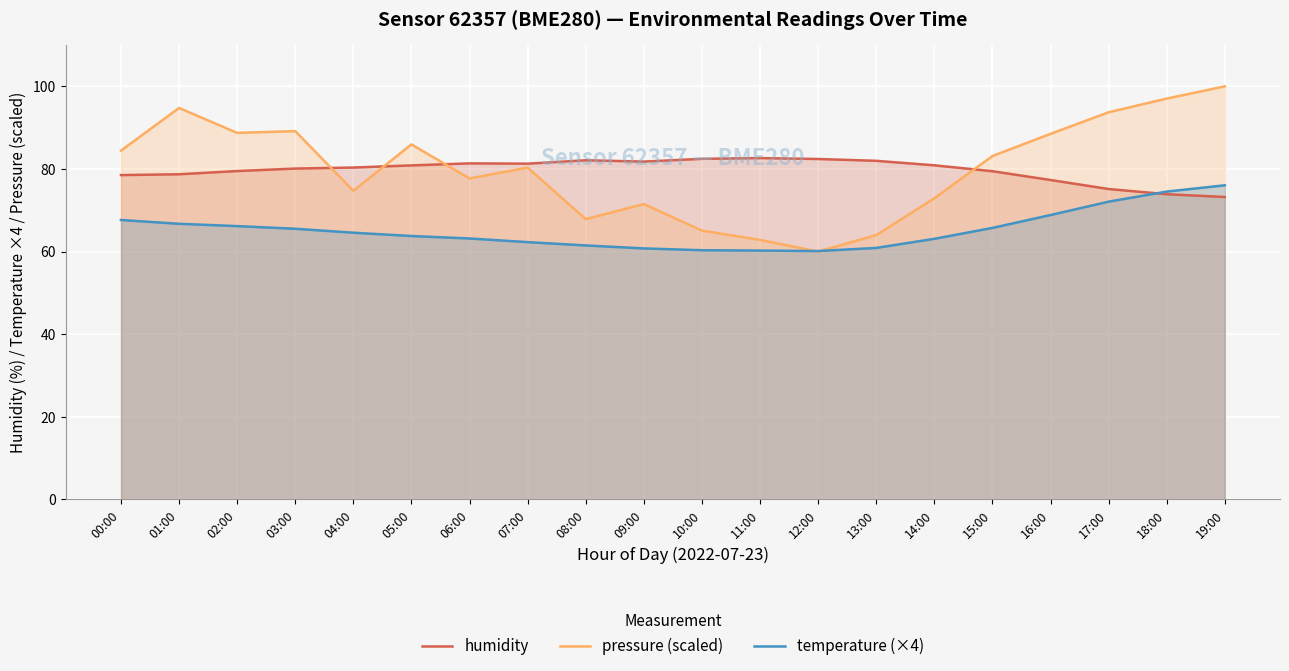

What is the difference between the maximum and minimum values in the pressure (scaled) series?

40.0